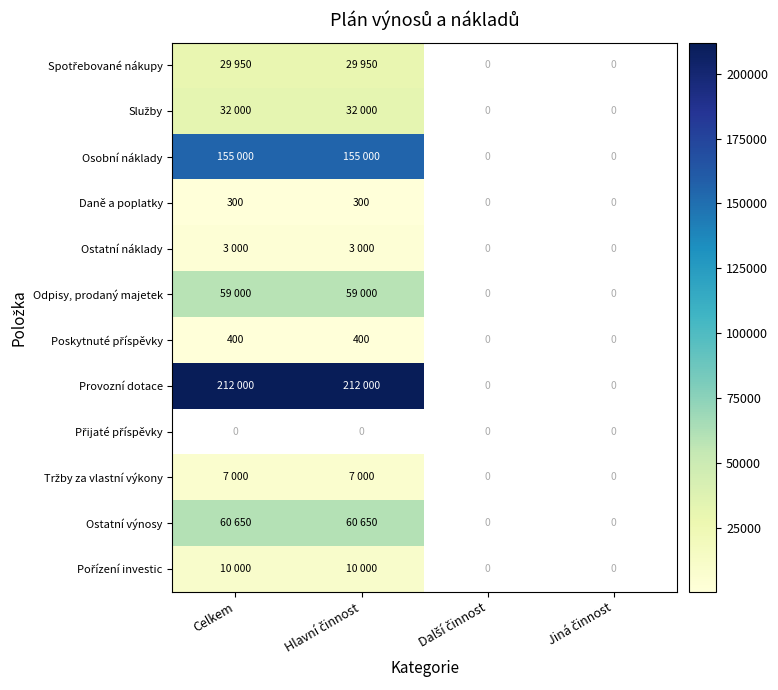

How many positive values does the Daně a poplatky series have?

2